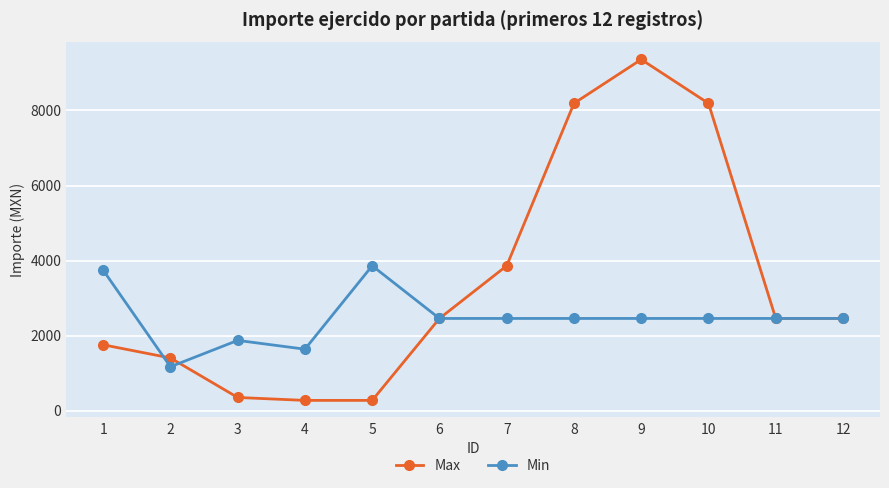

At how many categories does at least one series exceed 3631?

6